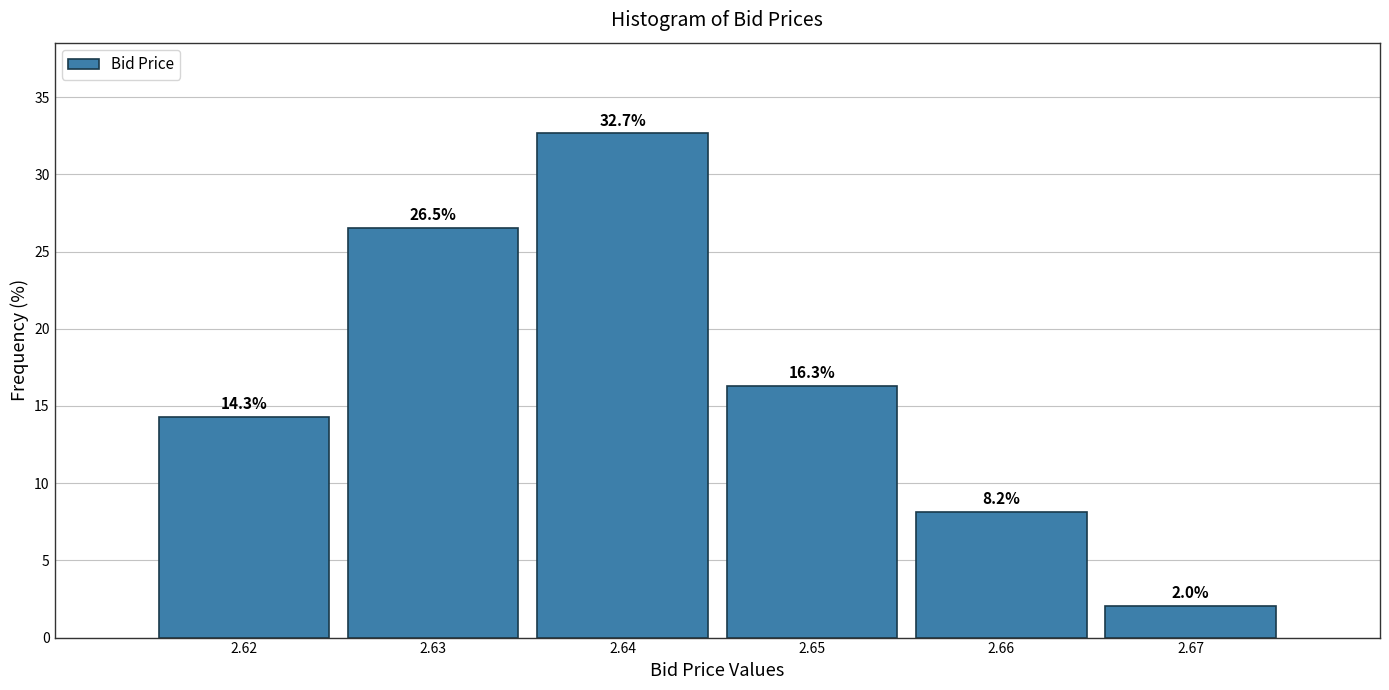

Reading right to left, transcribe all the data shown in this chart.

2.0	8.2	16.3	32.7	26.5	14.3